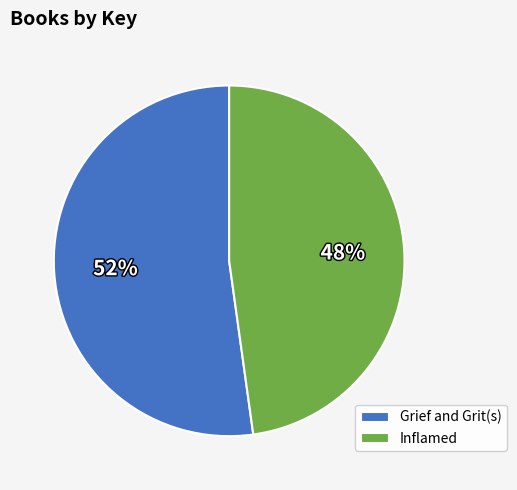

Which slice is the largest?

Grief and Grit(s)